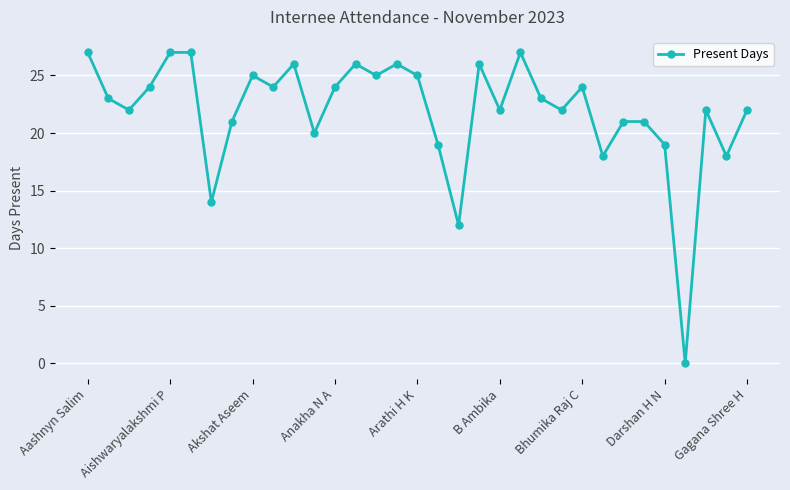

Reading left to right, transcribe all the data shown in this chart.

27	23	22	24	27	27	14	21	25	24	26	20	24	26	25	26	25	19	12	26	22	27	23	22	24	18	21	21	19	0	22	18	22